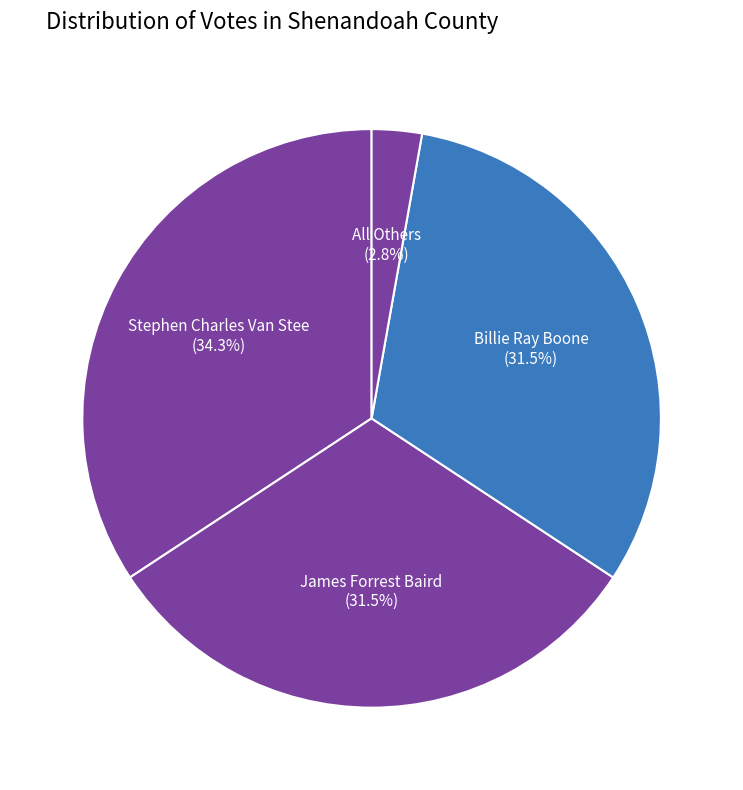

How many slices are in this pie chart?

4